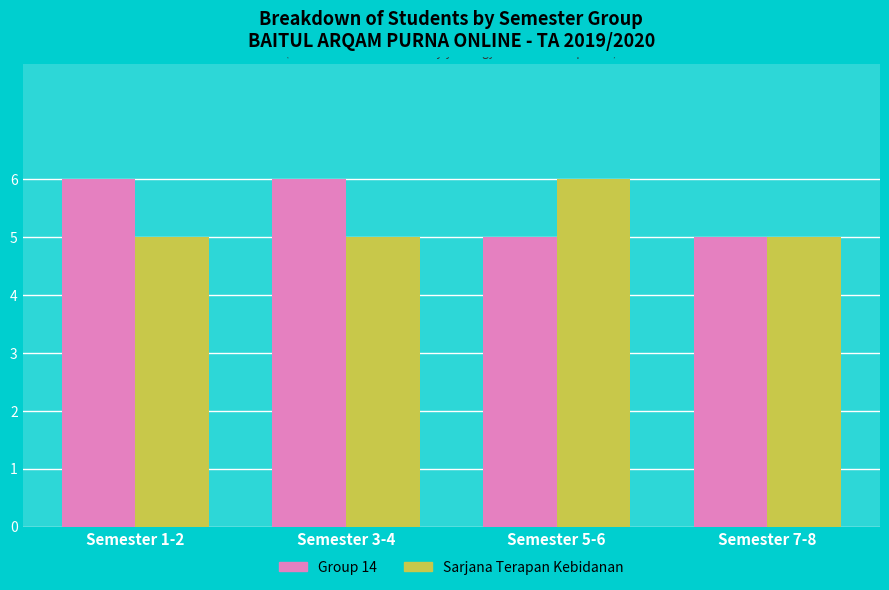

What is the difference between the Sarjana Terapan Kebidanan values at Semester 1-2 and Semester 5-6?

1